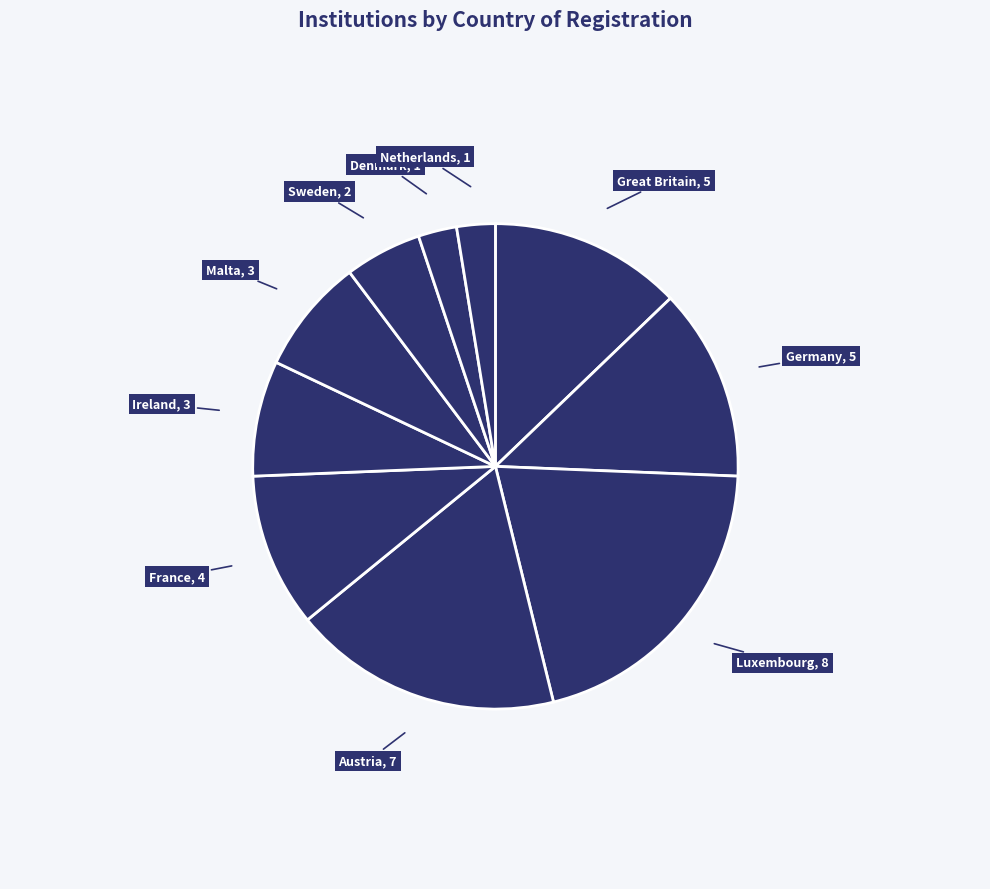

How many slices are in this pie chart?

10